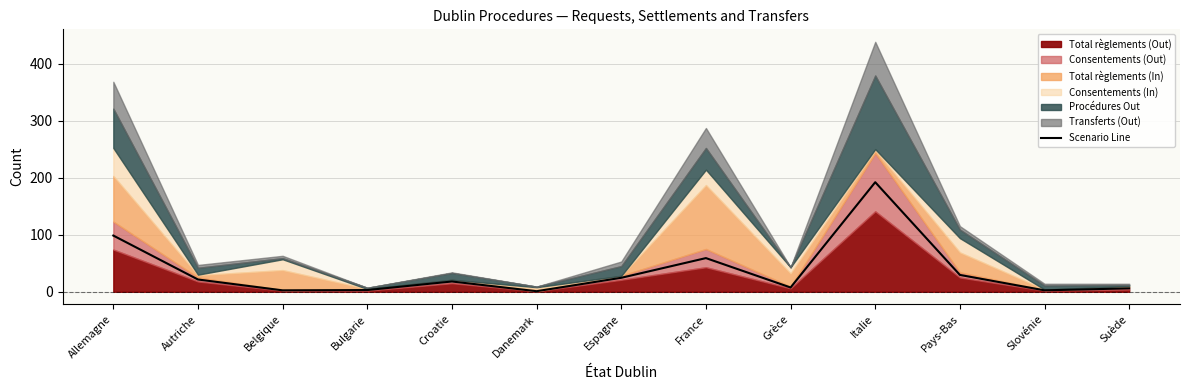

Is it true that the value at France is 92.8?

False